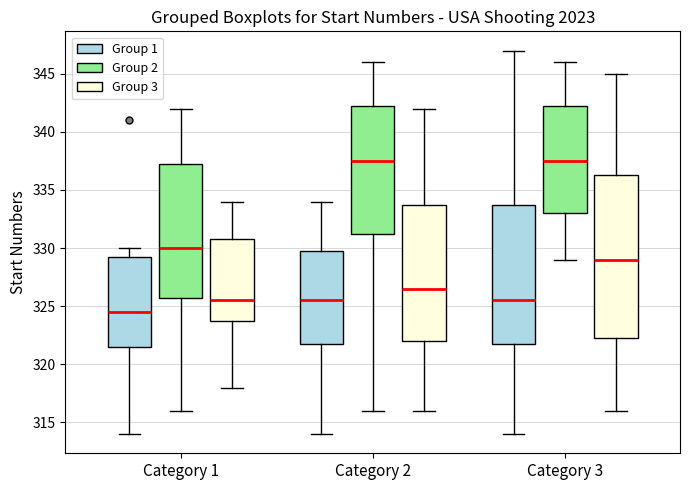

Reading left to right, transcribe this box plot: for each box, give where its median line is, the range the box spans, and where its two whiskers end, as read against the y-axis. The values are not printed on the chart, so give them approximately, as read against the axis.

Category 1 (Group 1): median 324.5, box 321.5 to 329.5, whiskers 314.0 to 330.0
Category 1 (Group 2): median 330.0, box 326.0 to 337.5, whiskers 316.0 to 342.0
Category 1 (Group 3): median 325.5, box 324.0 to 331.0, whiskers 318.0 to 334.0
Category 2 (Group 1): median 325.5, box 322.0 to 330.0, whiskers 314.0 to 334.0
Category 2 (Group 2): median 337.5, box 331.5 to 342.5, whiskers 316.0 to 346.0
Category 2 (Group 3): median 326.5, box 322.0 to 334.0, whiskers 316.0 to 342.0
Category 3 (Group 1): median 325.5, box 322.0 to 334.0, whiskers 314.0 to 347.0
Category 3 (Group 2): median 337.5, box 333.0 to 342.5, whiskers 329.0 to 346.0
Category 3 (Group 3): median 329.0, box 322.5 to 336.5, whiskers 316.0 to 345.0